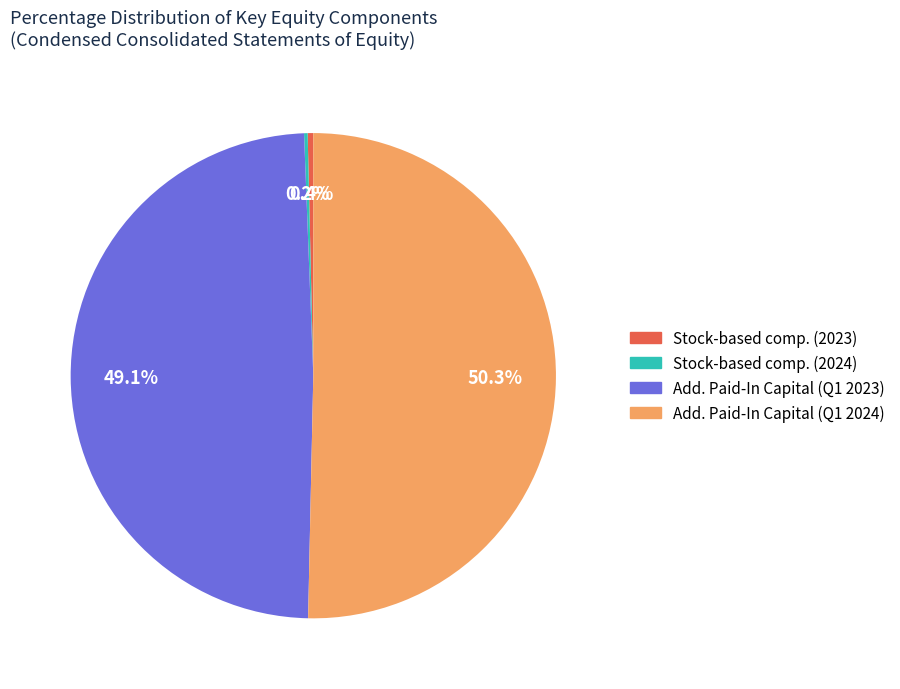

Is there a majority slice in this chart?

Yes